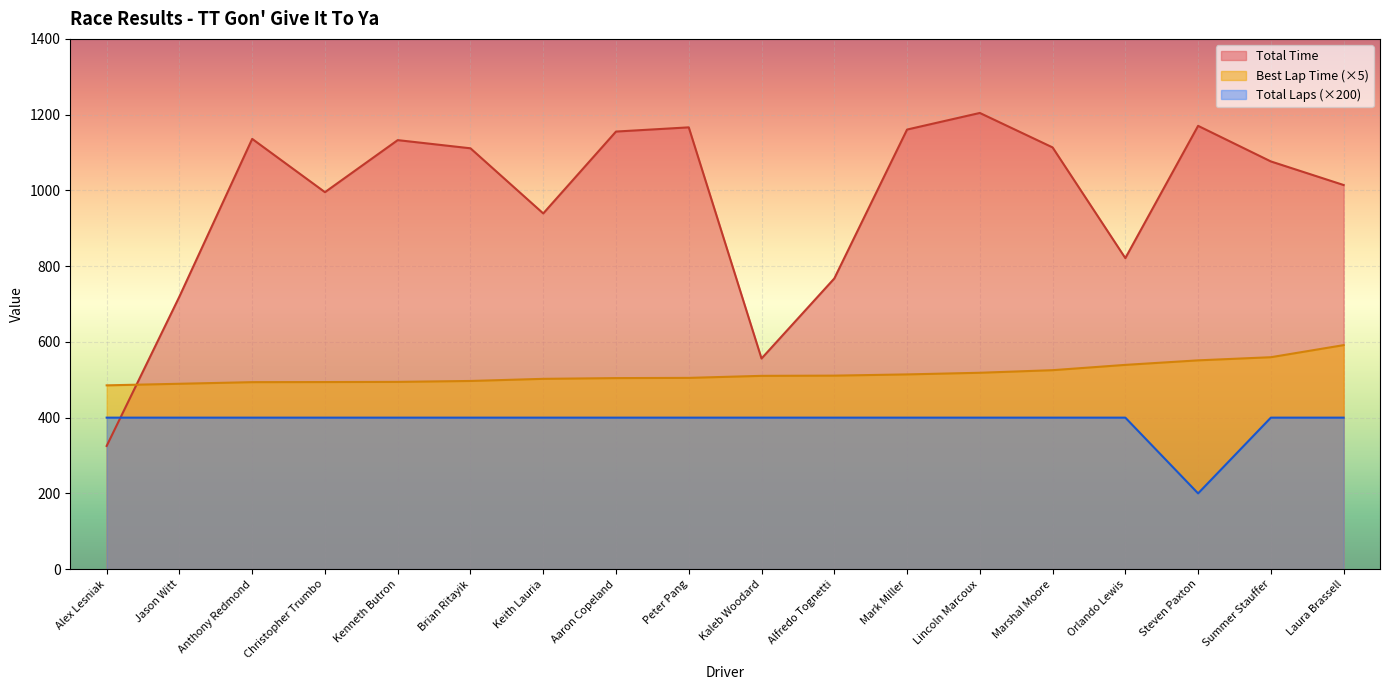

What is the sum of the Total Time values at Alex Lesniak and Christopher Trumbo?

1320.6